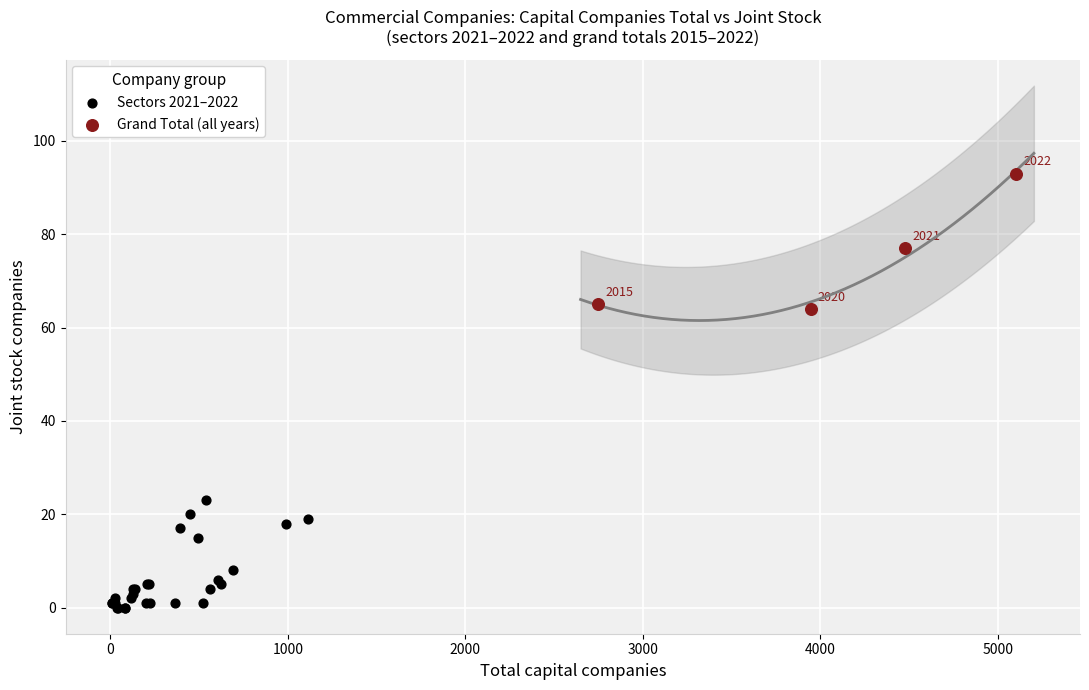

Which series reaches the maximum Y coordinate?

Grand Total (all years)